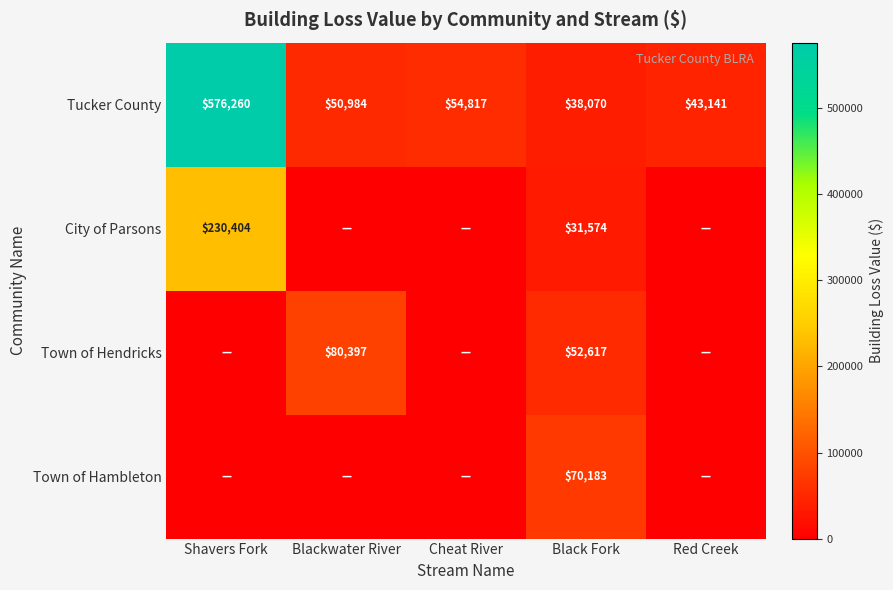

What is the total value across all series at Blackwater River?

131381.0